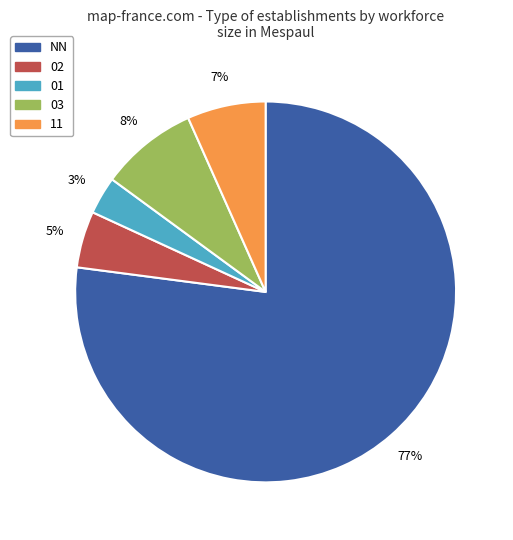

Which category has the biggest portion of the pie?

NN